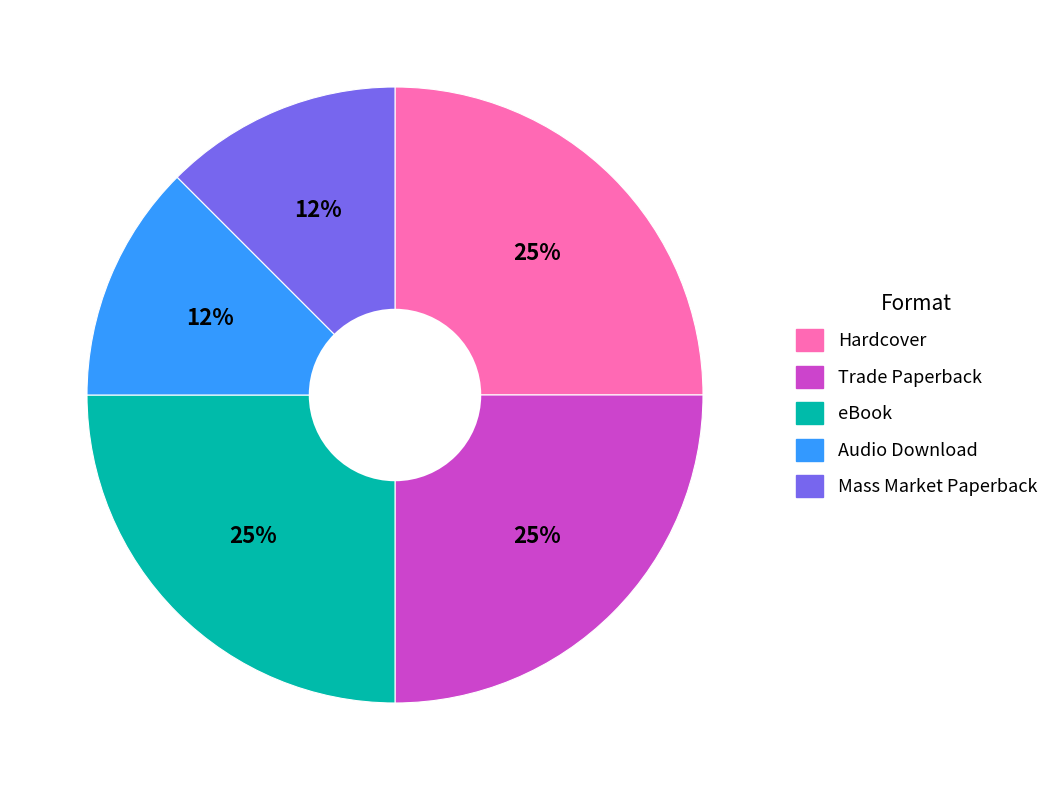

Approximately how many times larger is the value at Audio Download compared to eBook?

0.5